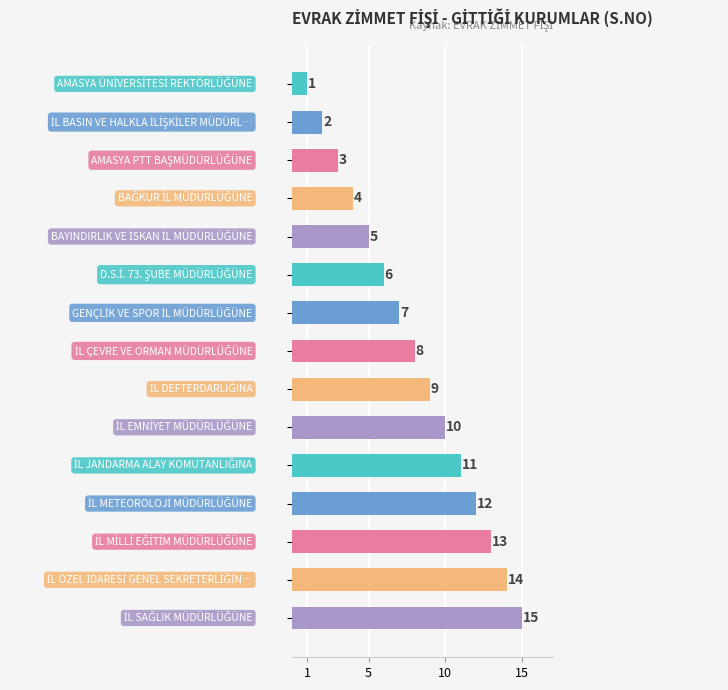

What is the difference between the maximum and minimum values?

14